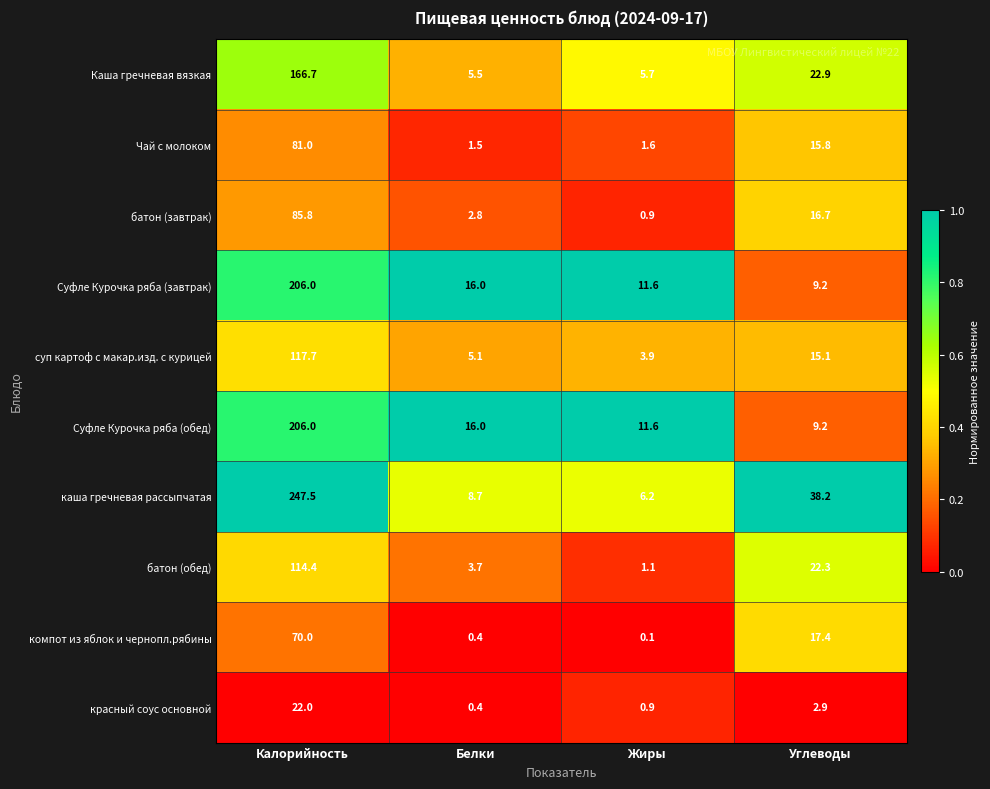

Which series has the widest spread of values?

каша гречневая рассыпчатая